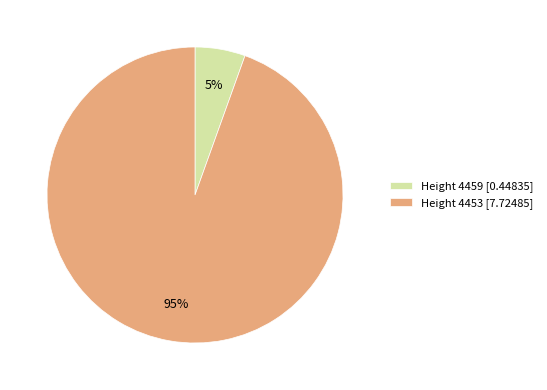

To the nearest percent, what percentage of the pie is Height 4453 [7.72485]?

95%